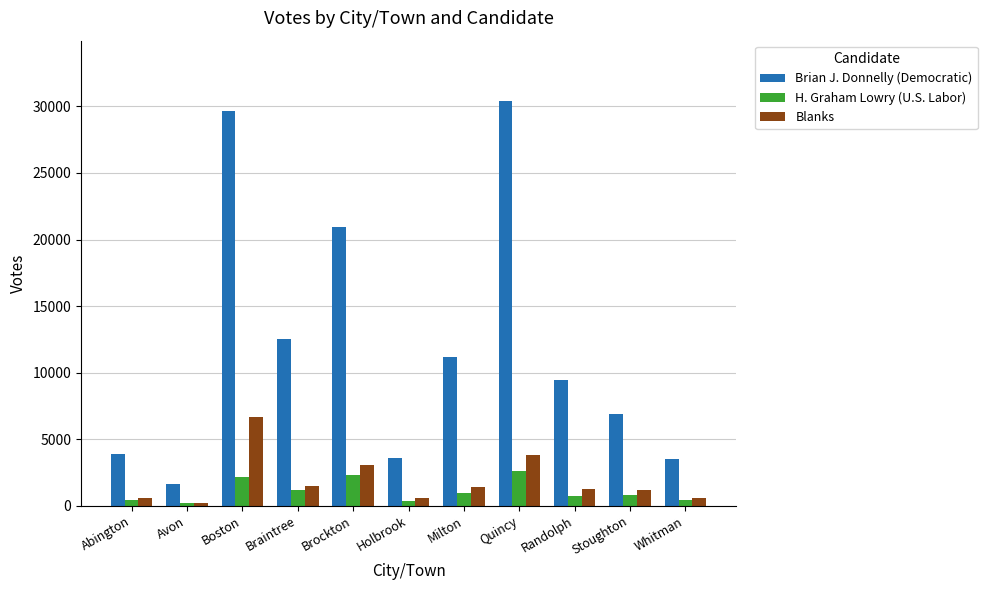

How many groups of bars are there?

11